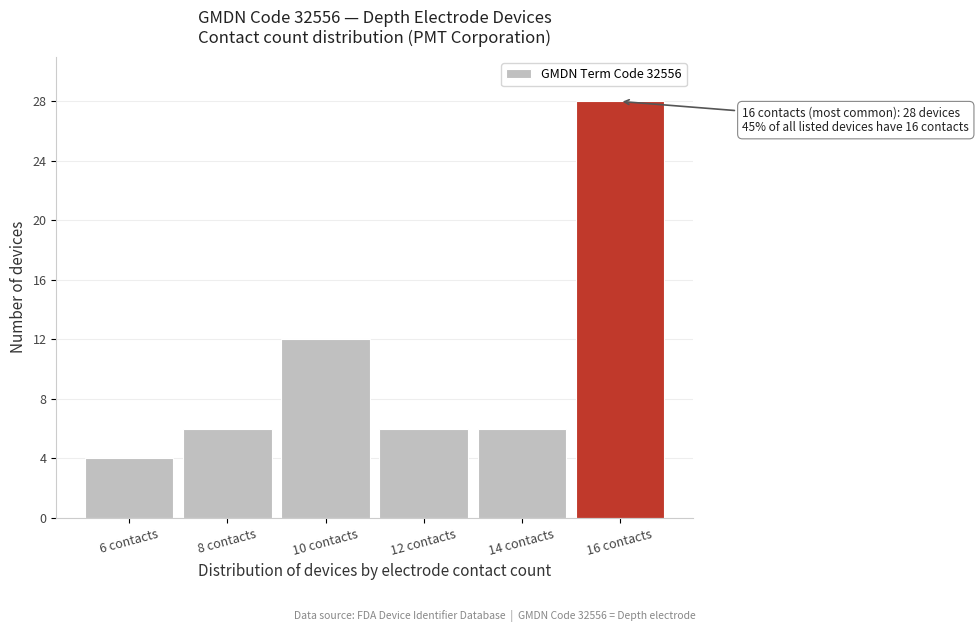

Reading left to right, list all the values displayed in this chart.

6 contacts=4	8 contacts=6	10 contacts=12	12 contacts=6	14 contacts=6	16 contacts=28